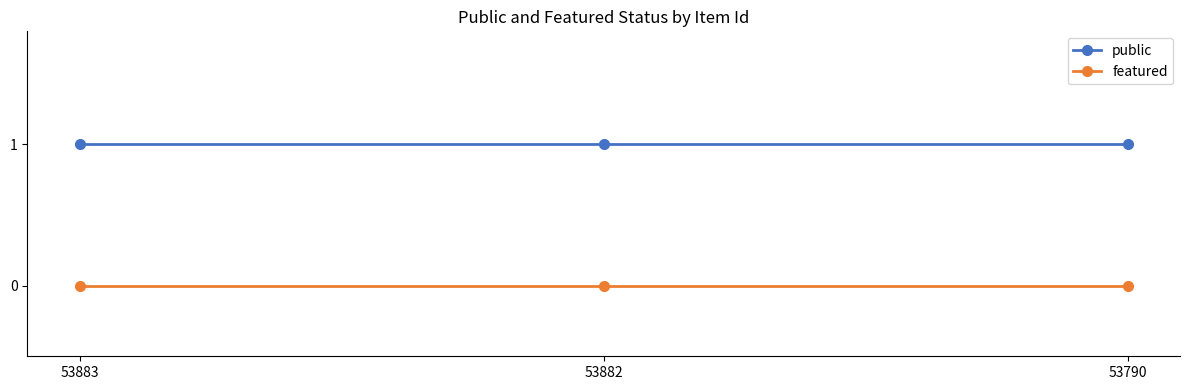

How many data points does each series have?

3